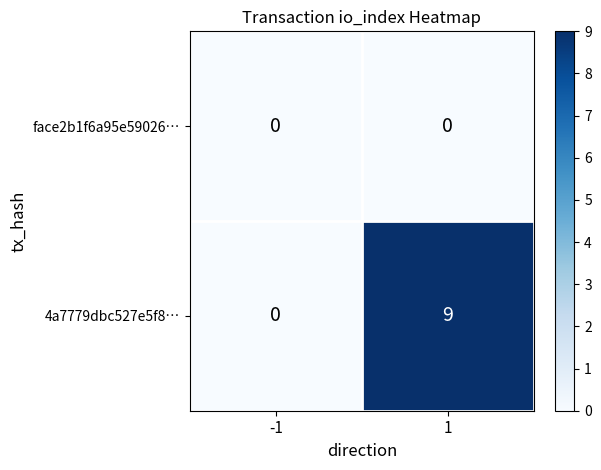

Which series changed the most between -1 and 1?

4a7779dbc527e5f8…